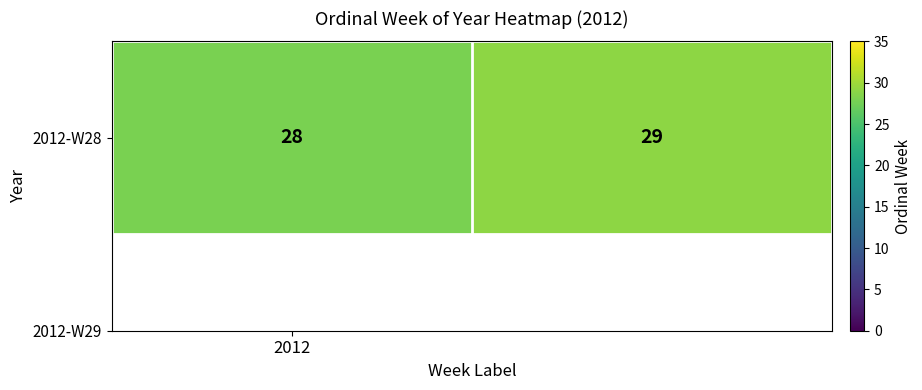

Reading right to left, extract all data points from this chart.

1=29	2012=28